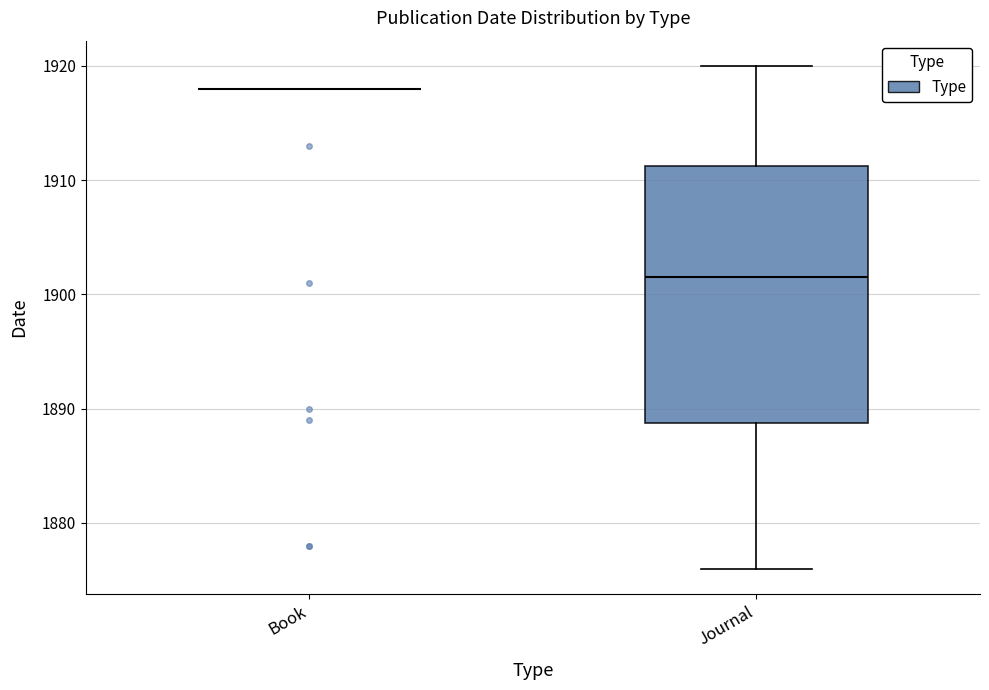

Reading left to right, read every box against the y-axis: the position of its median line, the range the box covers, and the ends of its whiskers. The values are not printed on the chart, so give them approximately, as read against the axis.

Book: box collapsed to a line at 1918, whiskers 1918 to 1918
Journal: median 1902, box 1889 to 1911, whiskers 1876 to 1920